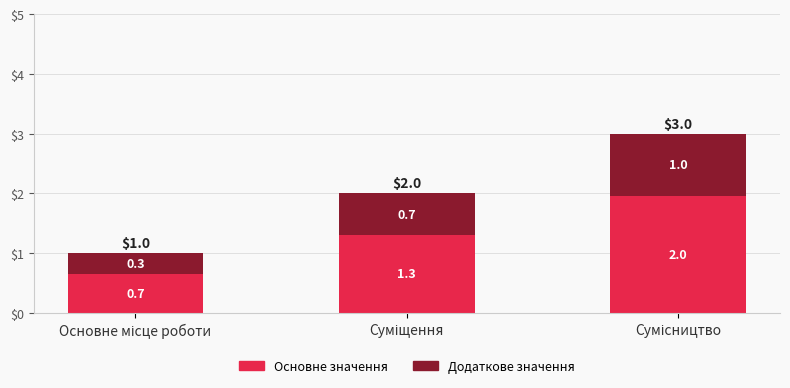

What is the maximum value for Основне значення?

2.0